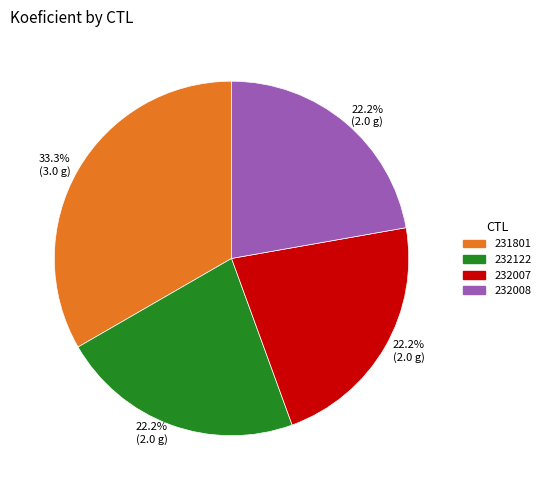

To the nearest percent, what portion does 231801 represent?

33%